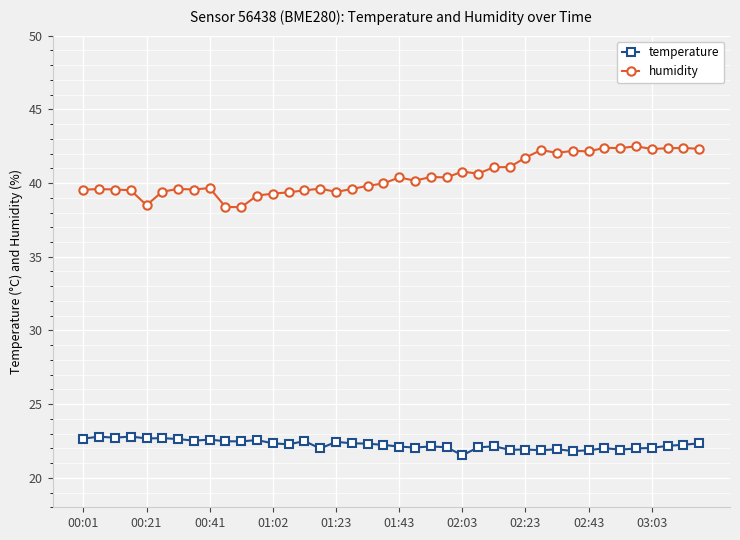

What is the difference between the second highest and minimum values in the humidity series?

4.0